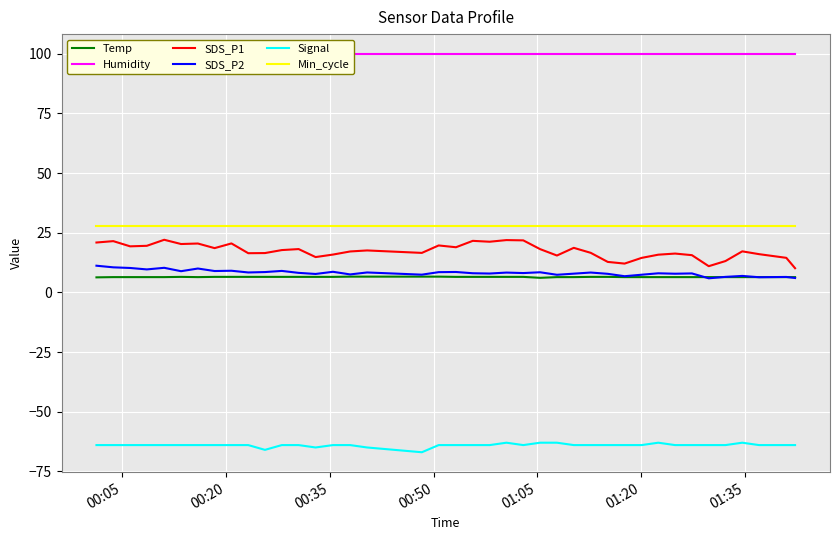

What is the maximum value shown in the chart?

99.9